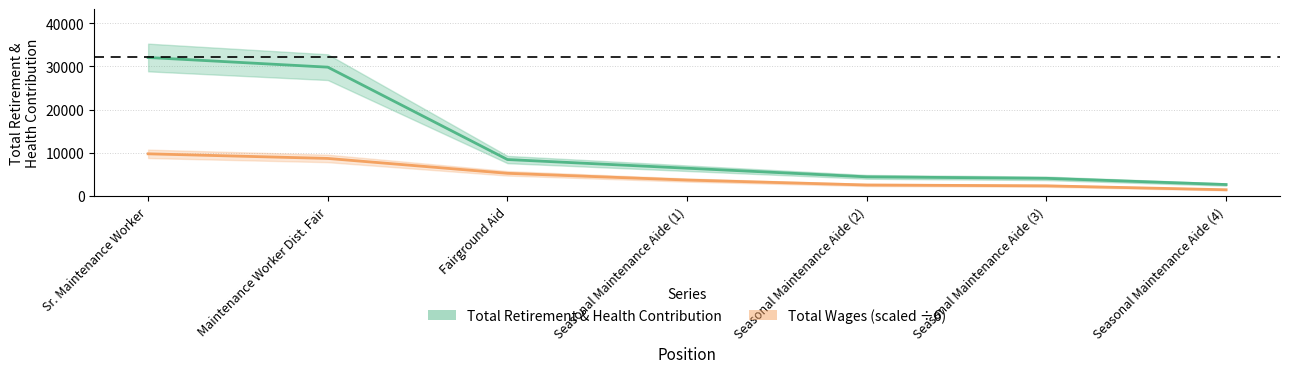

Which has a higher value, Seasonal Maintenance Aide (4) or Sr. Maintenance Worker?

Sr. Maintenance Worker